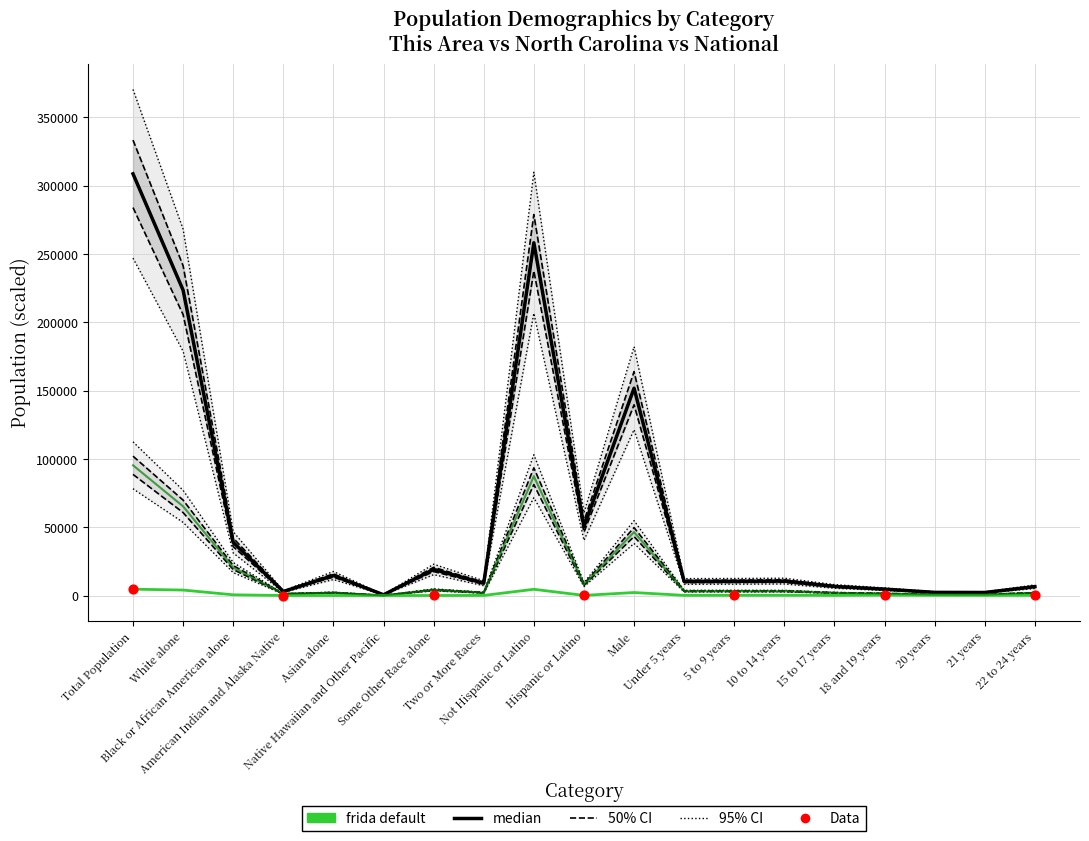

At which category is the sum across all series the highest?

Total Population